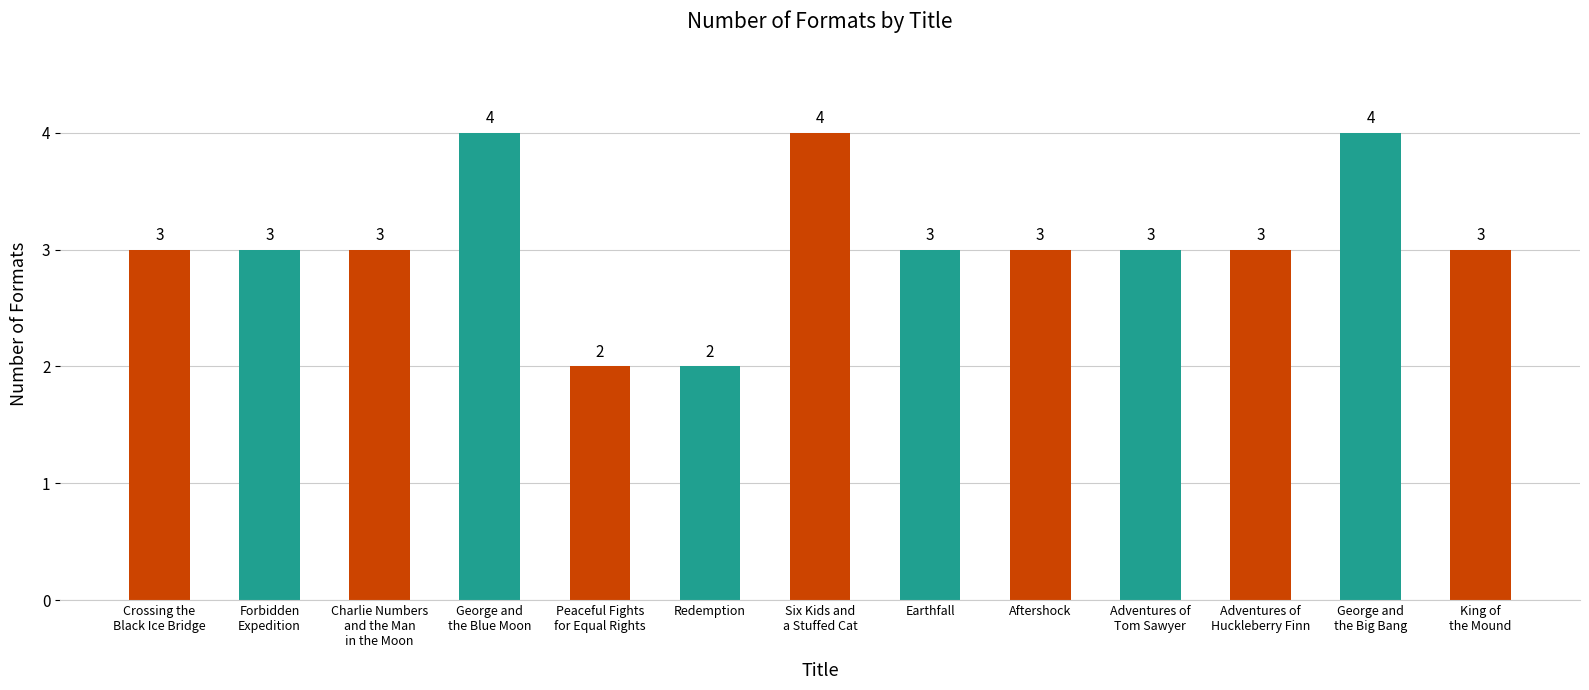

Reading right to left, transcribe all the data shown in this chart.

3	4	3	3	3	3	4	2	2	4	3	3	3